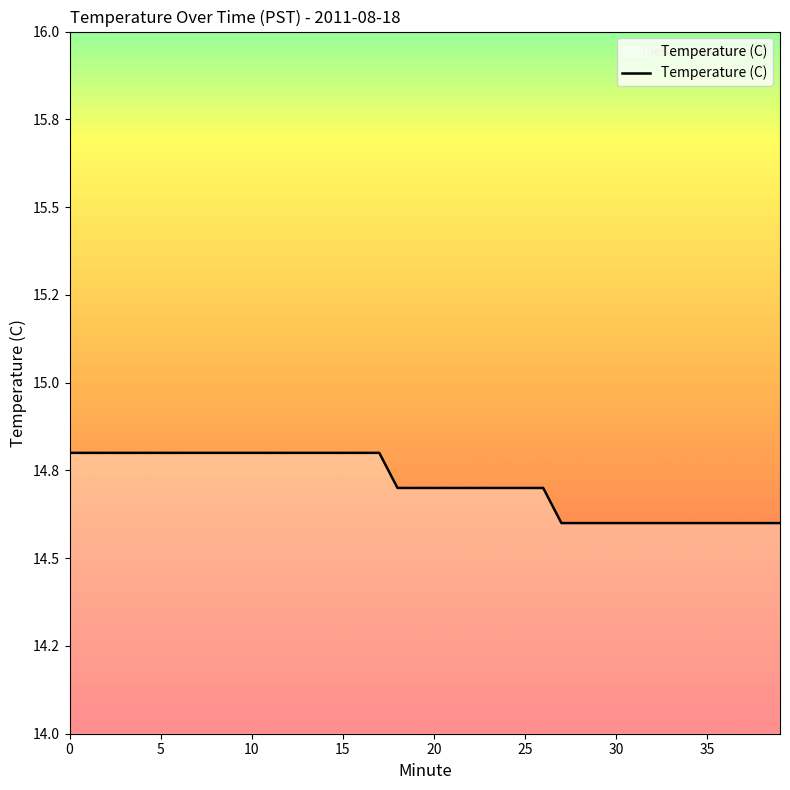

Does the chart have visible grid lines?

No